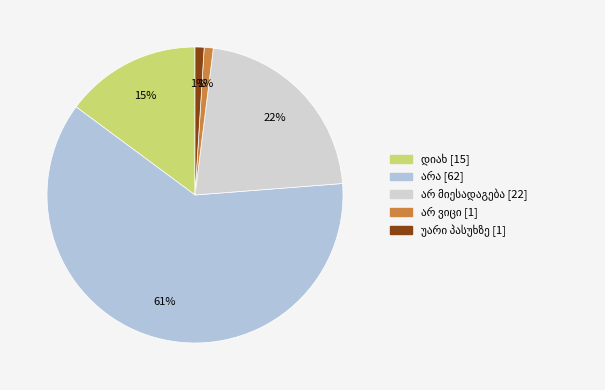

The უარი პასუხზე slice represents 11% of the pie. True or false?

False